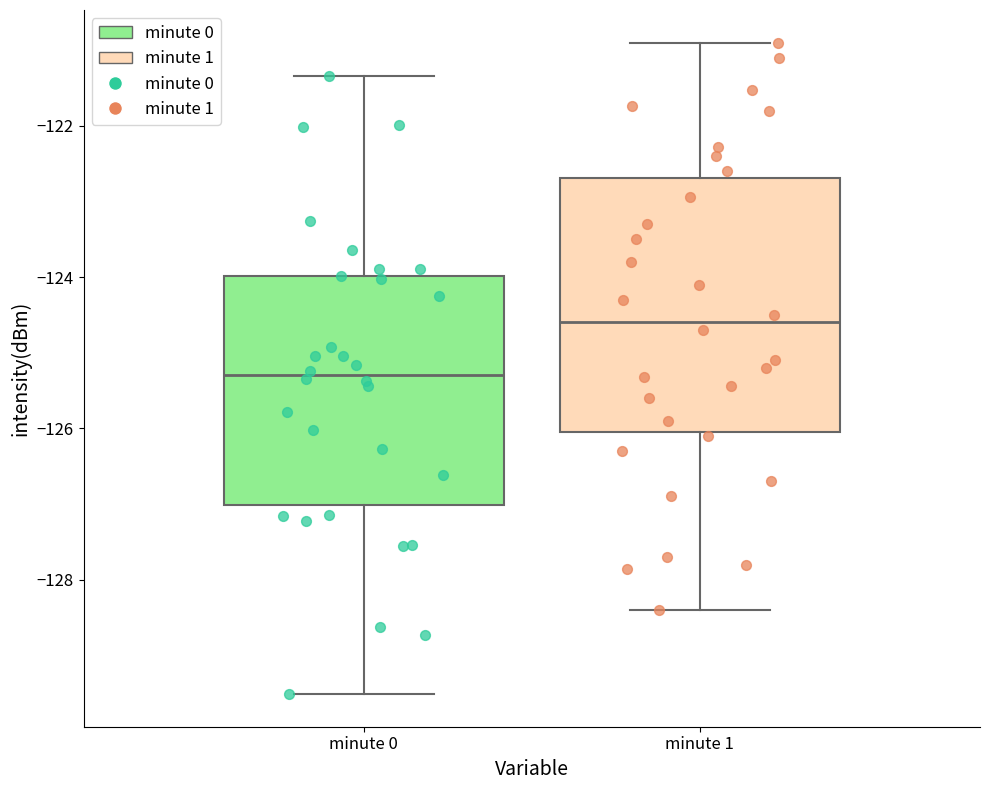

Reading left to right, read every box against the y-axis: the position of its median line, the range the box covers, and the ends of its whiskers. The values are not printed on the chart, so give them approximately, as read against the axis.

minute 0: median -125.2, box -127.0 to -124.0, whiskers -129.6 to -121.4
minute 1: median -124.6, box -126.0 to -122.6, whiskers -128.4 to -120.8